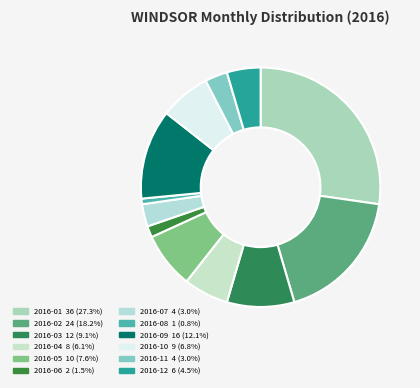

To the nearest percent, what is the difference between the 2016-11 and 2016-04 slice percentages?

3%